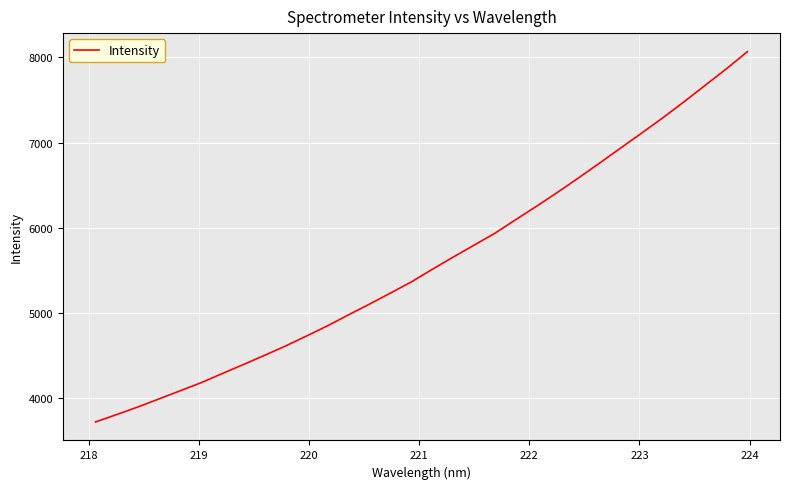

What is the sum of all values?

179216.0